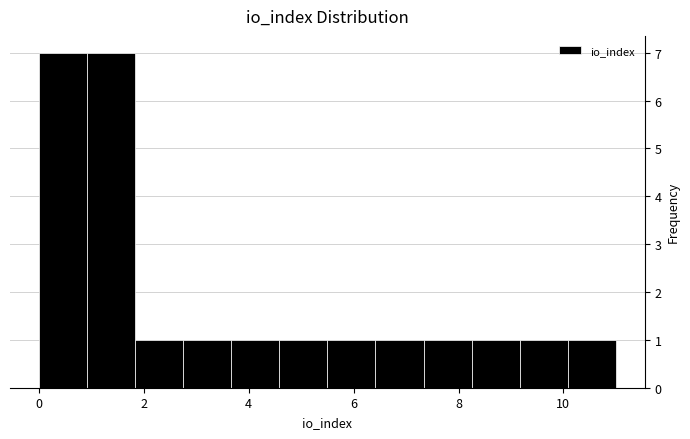

Reading left to right, transcribe this chart: for each bar, give the range it covers on the x-axis and its height. Neither the bar edges nor the heights are printed on the chart, so give them approximately, as read against the axes.

0.0 to 1.0: 7
1.0 to 1.8: 7
1.8 to 2.8: 1
2.8 to 3.6: 1
3.6 to 4.6: 1
4.6 to 5.6: 1
5.6 to 6.4: 1
6.4 to 7.4: 1
7.4 to 8.2: 1
8.2 to 9.2: 1
9.2 to 10.0: 1
10.0 to 11.0: 1